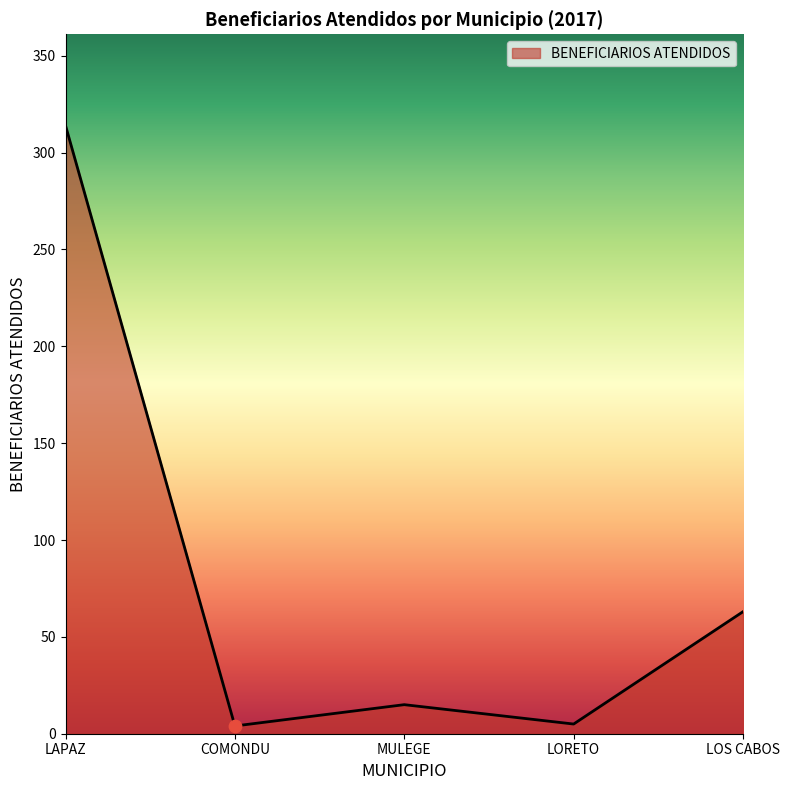

Between COMONDU and MULEGE, which is larger?

MULEGE